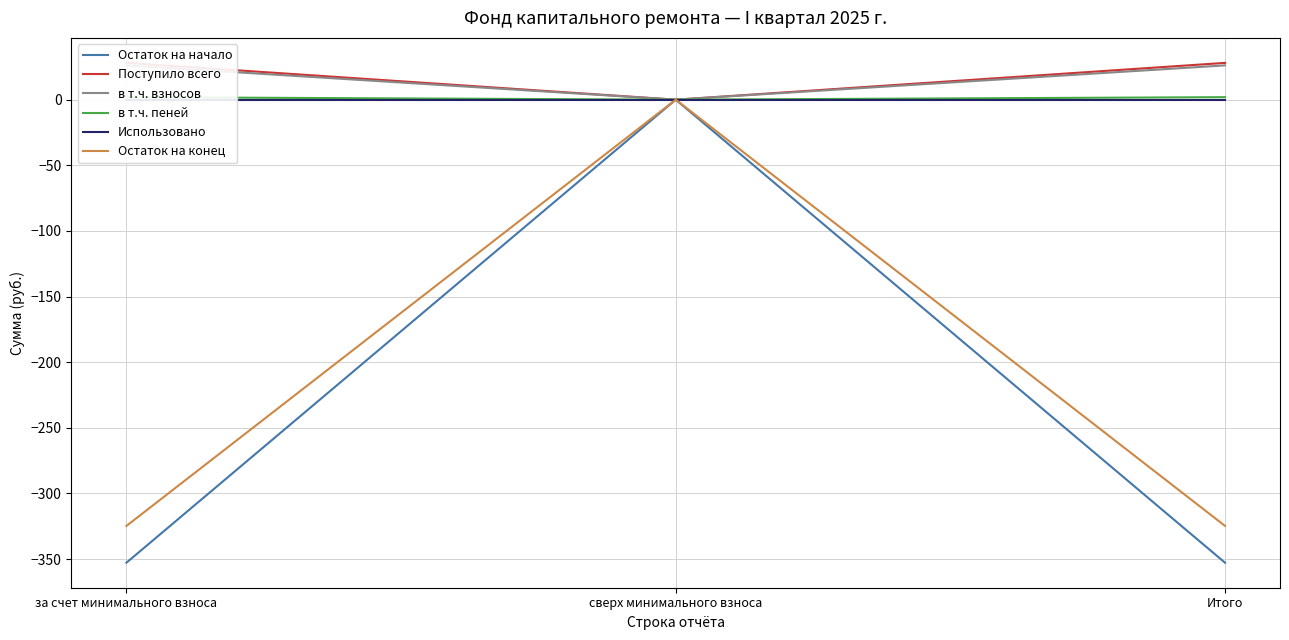

The value of Использовано at сверх минимального взноса is 0.0. True or false?

True